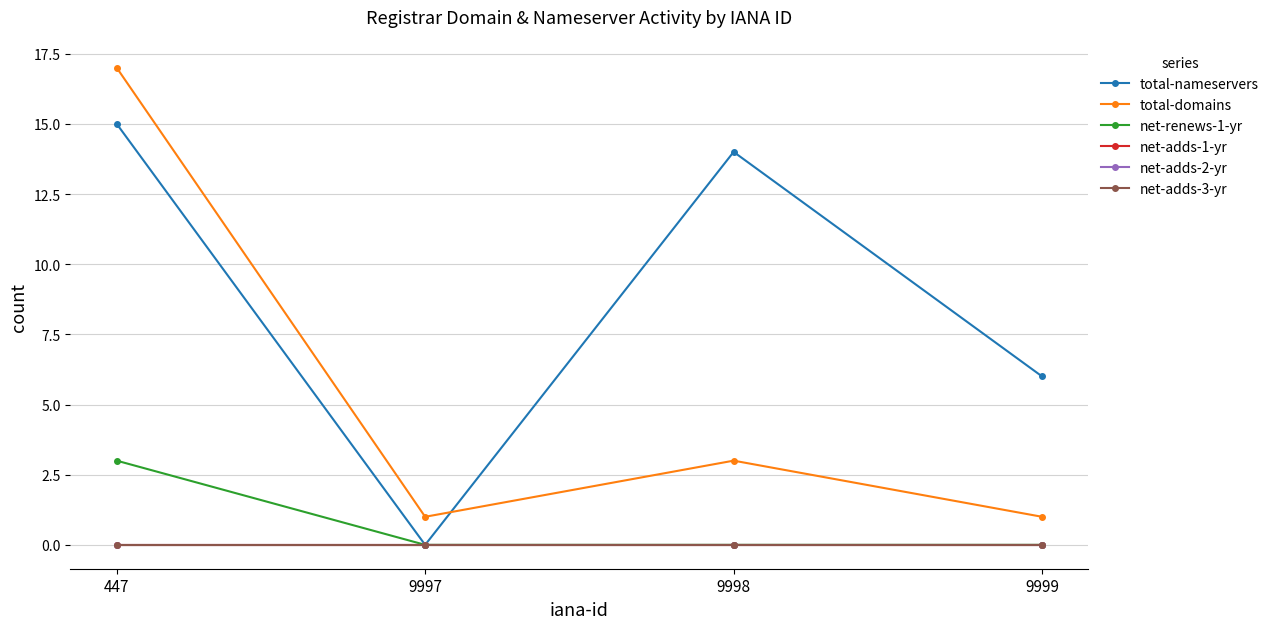

Does the chart have visible grid lines?

Yes